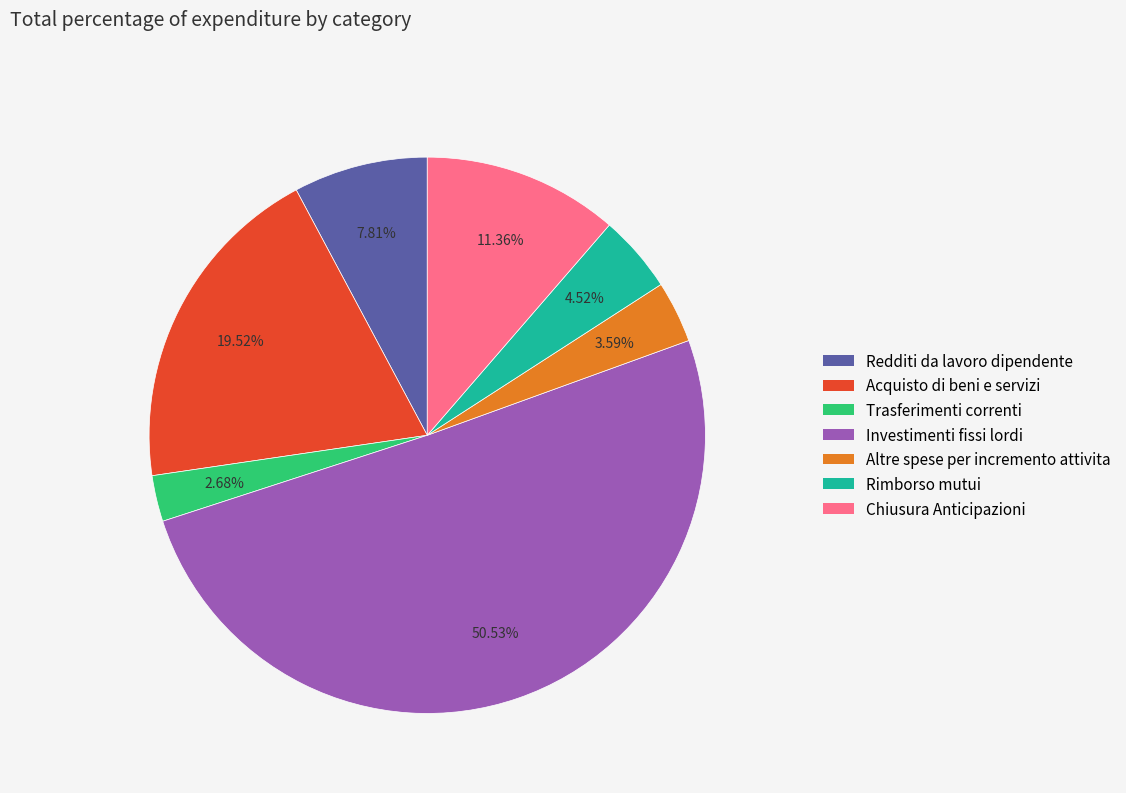

What is the ratio of the value at Chiusura Anticipazioni to the value at Trasferimenti correnti?

4.2